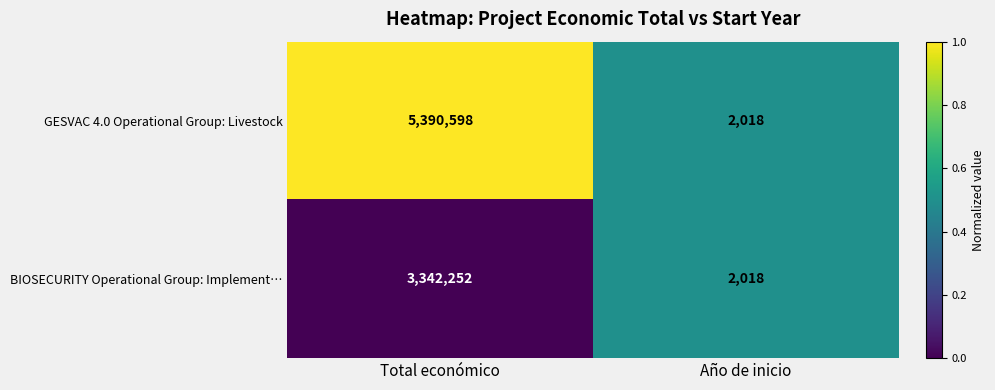

Between Total económico and Año de inicio, which series saw the biggest shift?

GESVAC 4.0 Operational Group: Livestock